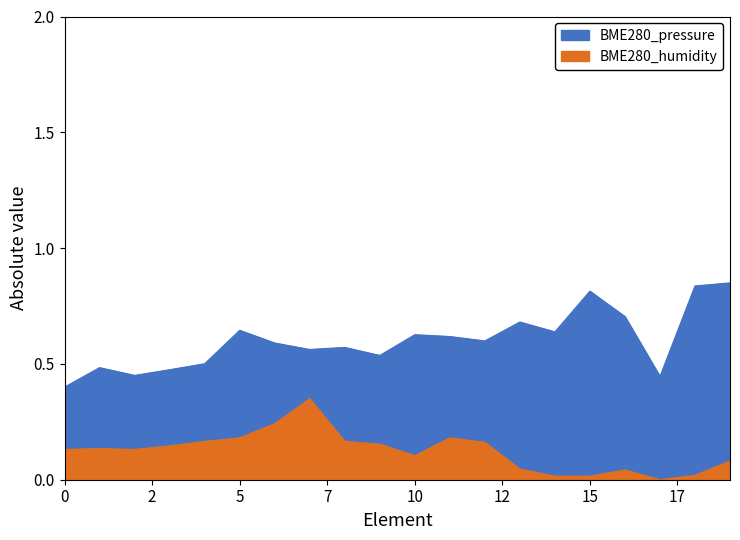

At 15, list the series in order from largest to smallest.

BME280_pressure, BME280_humidity